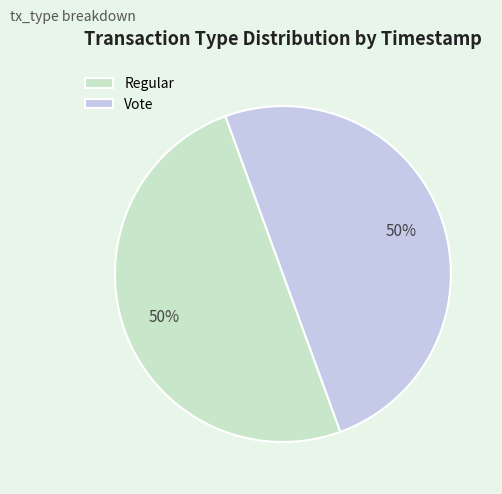

Is it true that Regular is 58% of the pie?

False